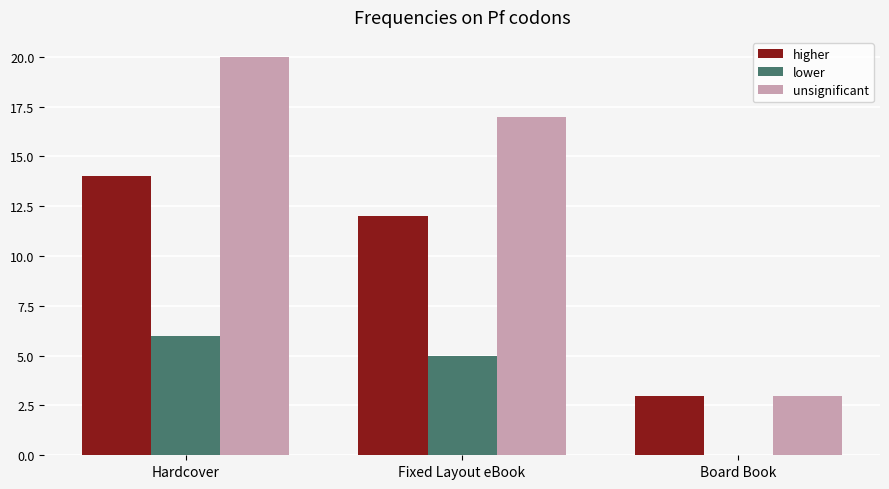

How many categories are shown in the chart?

3